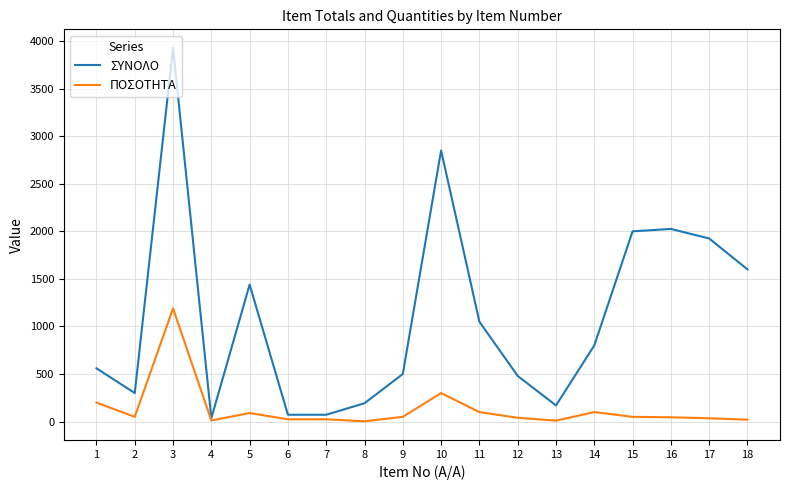

How many lines are shown in the chart?

2